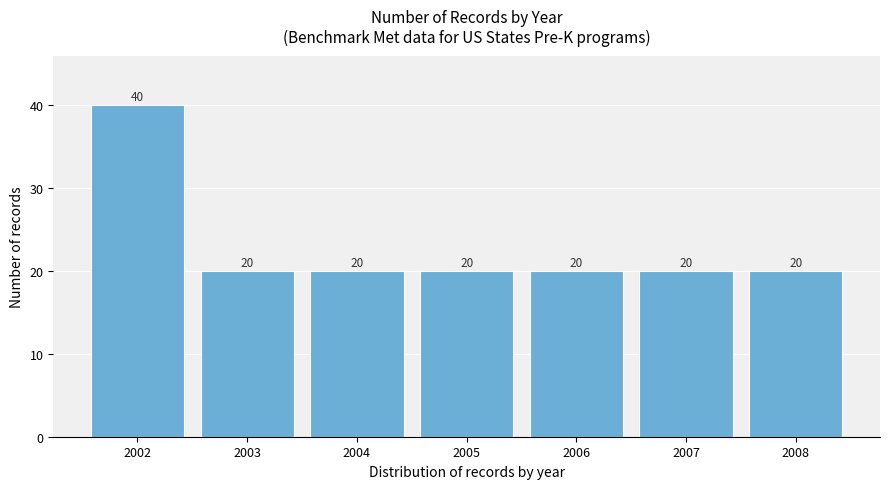

Reading left to right, what are all the values shown in this chart?

40	20	20	20	20	20	20